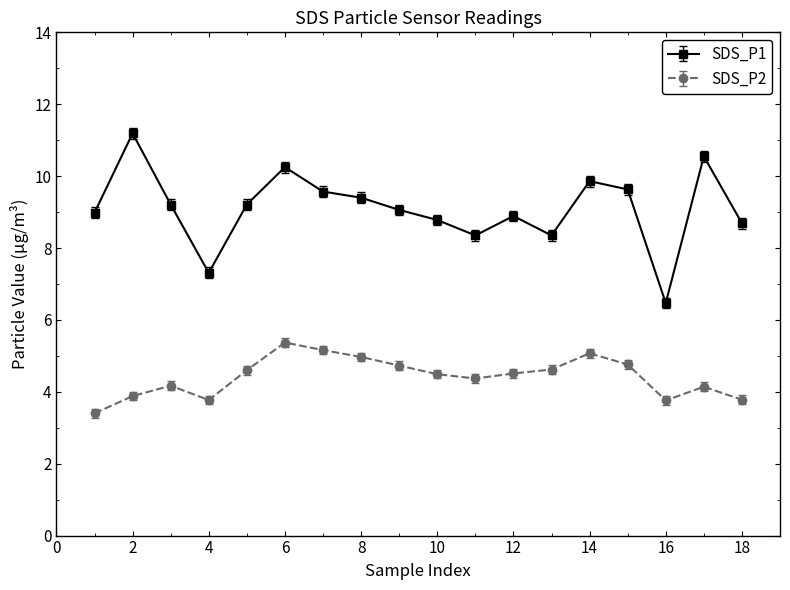

What is the value of the SDS_P2 point at the 12th from the left?

4.5